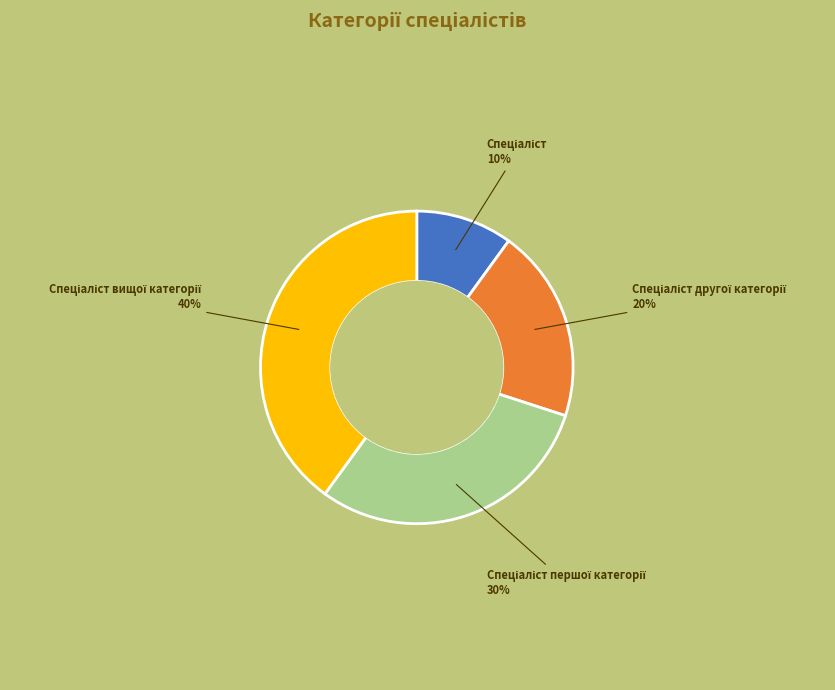

To the nearest percent, what is the difference between the largest and smallest slice percentages?

30%